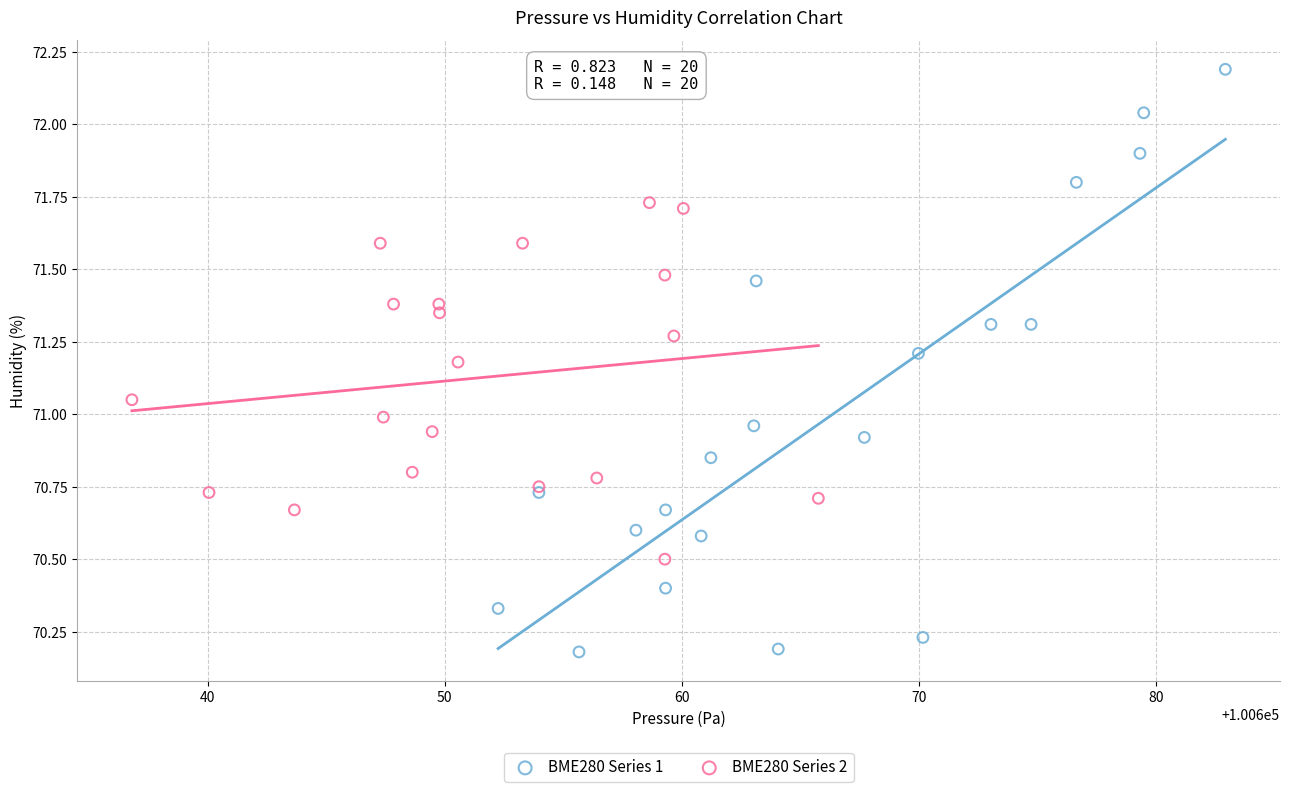

What are all the series names shown in the legend?

BME280 Series 1, BME280 Series 2